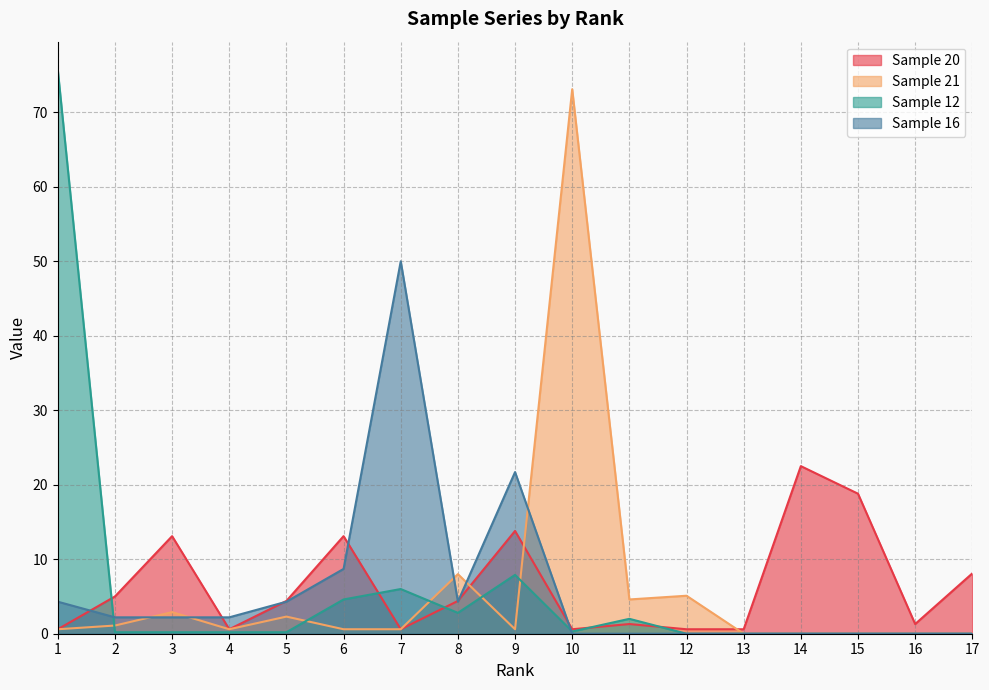

Rank the series by their maximum value, from highest to lowest.

Sample 12, Sample 21, Sample 16, Sample 20